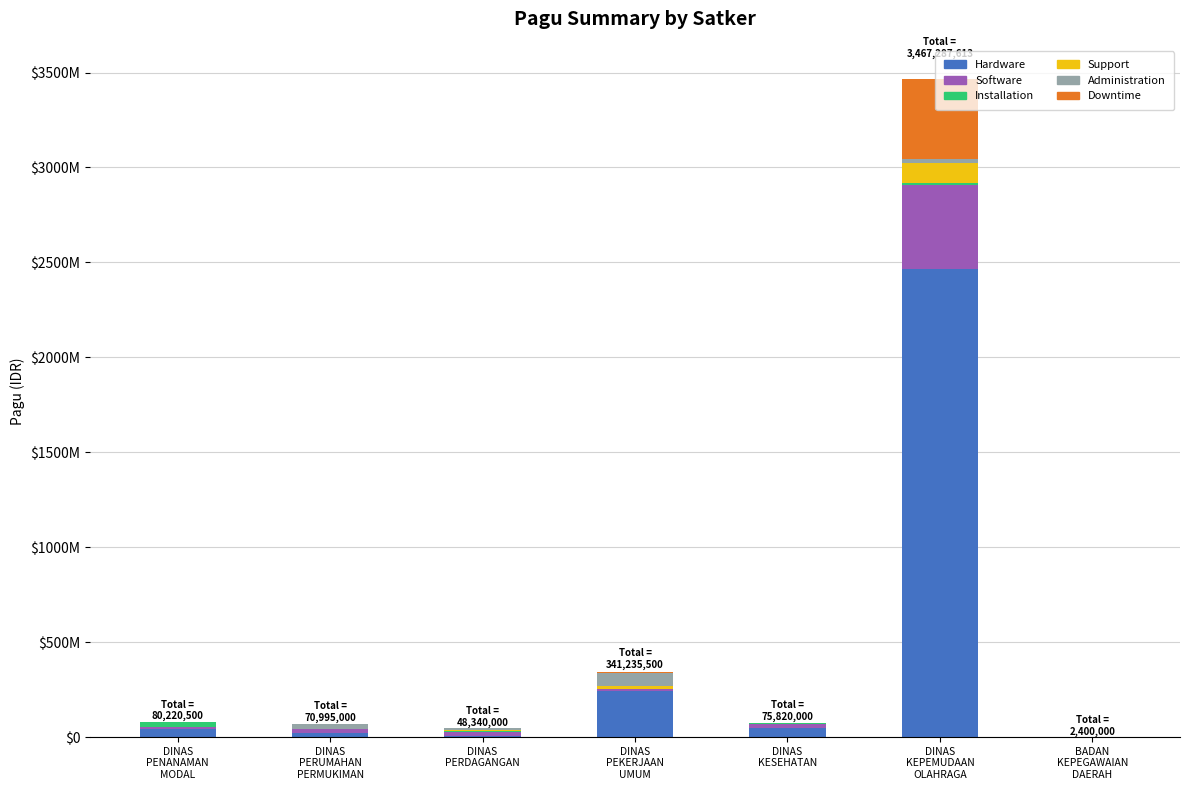

Are the bars grouped side by side (vs. stacked)?

No